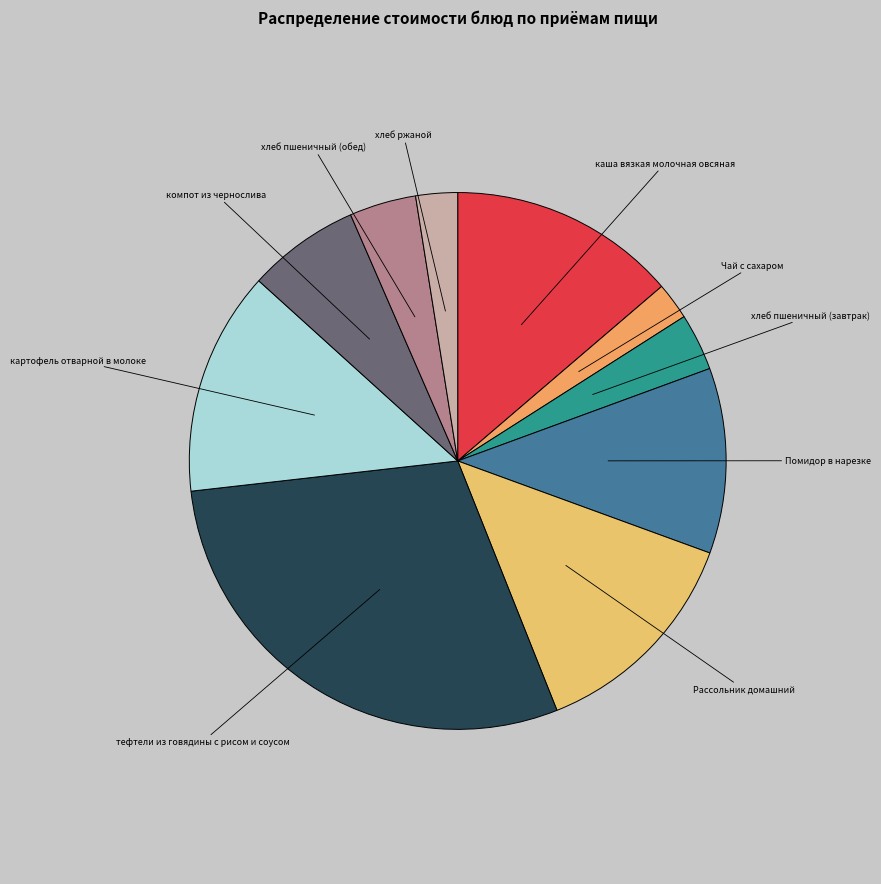

Between Рассольник домашний and компот из чернослива, which is larger?

Рассольник домашний